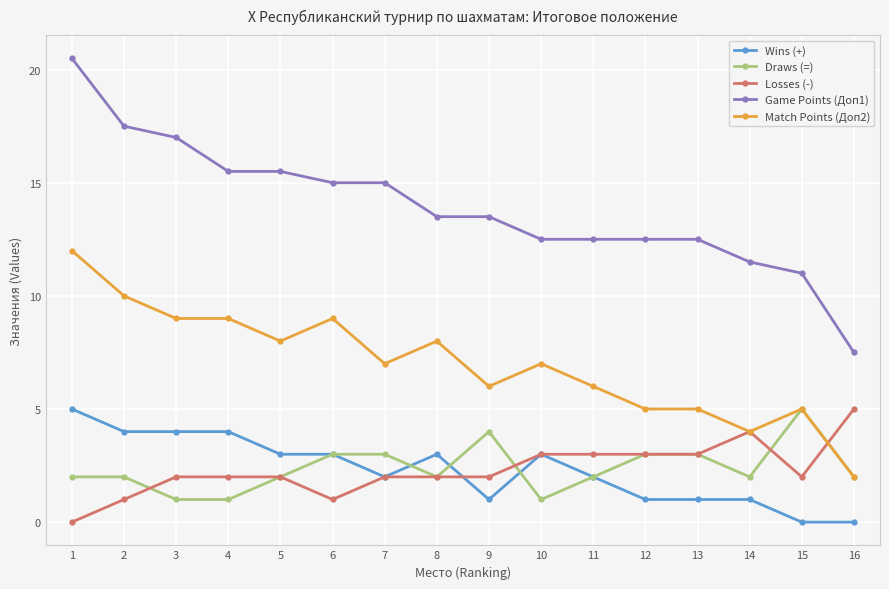

Reading left to right, what are all the values shown in this chart?

Wins (+): 1=5.0	2=4.0	3=4.0	4=4.0	5=3.0	6=3.0	7=2.0	8=3.0	9=1.0	10=3.0	11=2.0	12=1.0	13=1.0	14=1.0	15=0.0	16=0.0
Draws (=): 1=2.0	2=2.0	3=1.0	4=1.0	5=2.0	6=3.0	7=3.0	8=2.0	9=4.0	10=1.0	11=2.0	12=3.0	13=3.0	14=2.0	15=5.0	16=2.0
Losses (-): 1=0.0	2=1.0	3=2.0	4=2.0	5=2.0	6=1.0	7=2.0	8=2.0	9=2.0	10=3.0	11=3.0	12=3.0	13=3.0	14=4.0	15=2.0	16=5.0
Game Points (Доп1): 1=20.5	2=17.5	3=17.0	4=15.5	5=15.5	6=15.0	7=15.0	8=13.5	9=13.5	10=12.5	11=12.5	12=12.5	13=12.5	14=11.5	15=11.0	16=7.5
Match Points (Доп2): 1=12.0	2=10.0	3=9.0	4=9.0	5=8.0	6=9.0	7=7.0	8=8.0	9=6.0	10=7.0	11=6.0	12=5.0	13=5.0	14=4.0	15=5.0	16=2.0